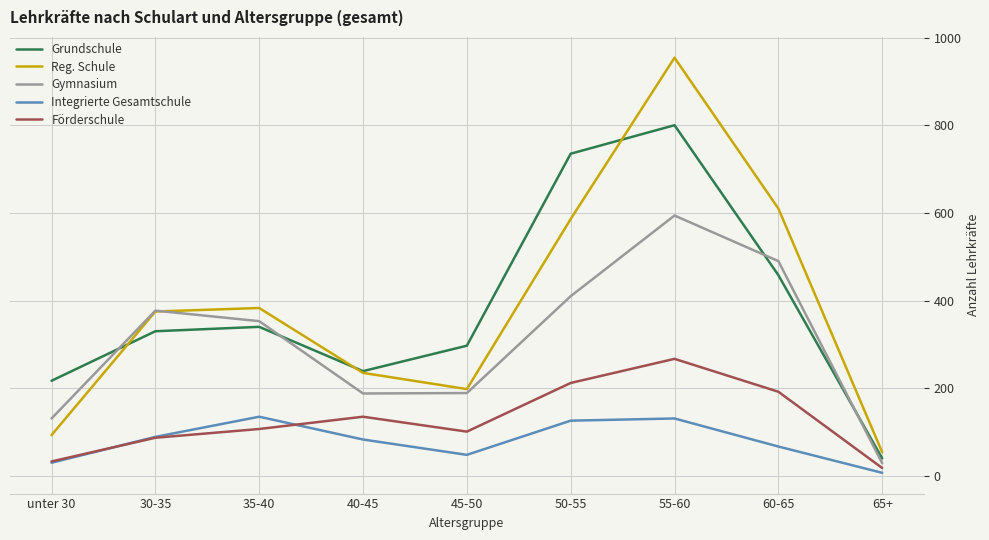

After their last crossing, which series has the higher values: Gymnasium or Grundschule?

Grundschule